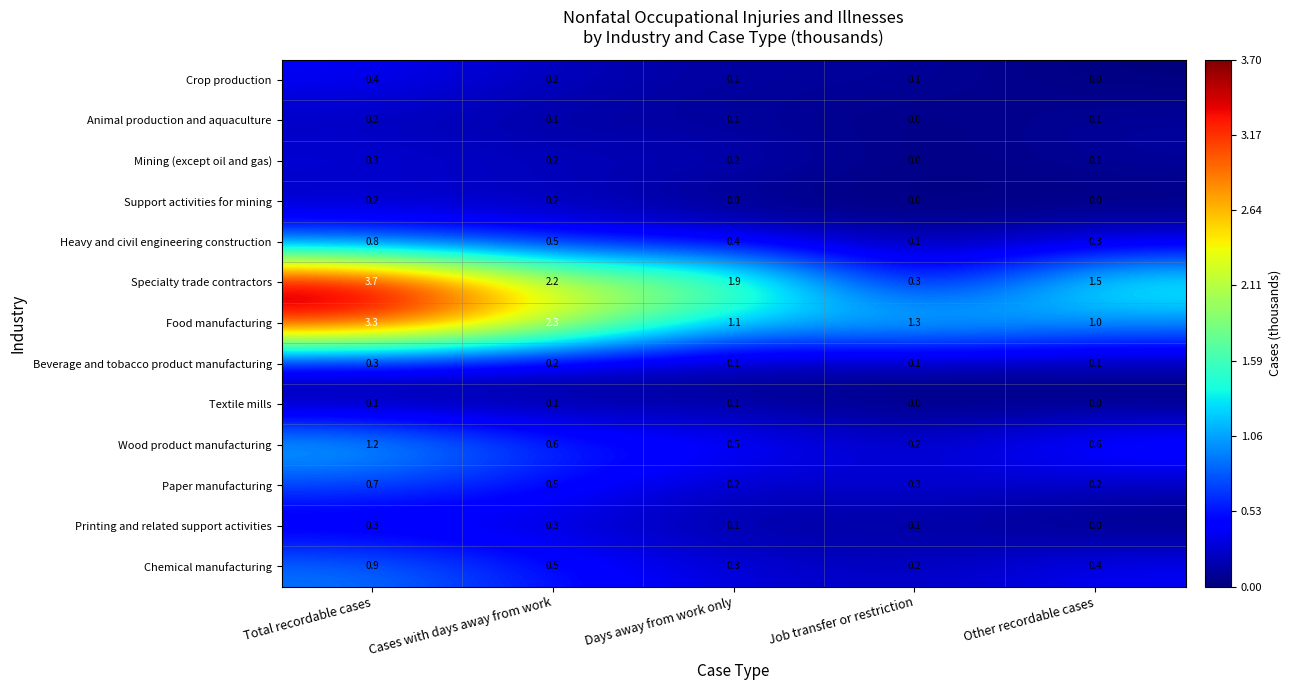

Is it true that Mining (except oil and gas) equals 0.0 at Job transfer or restriction?

True